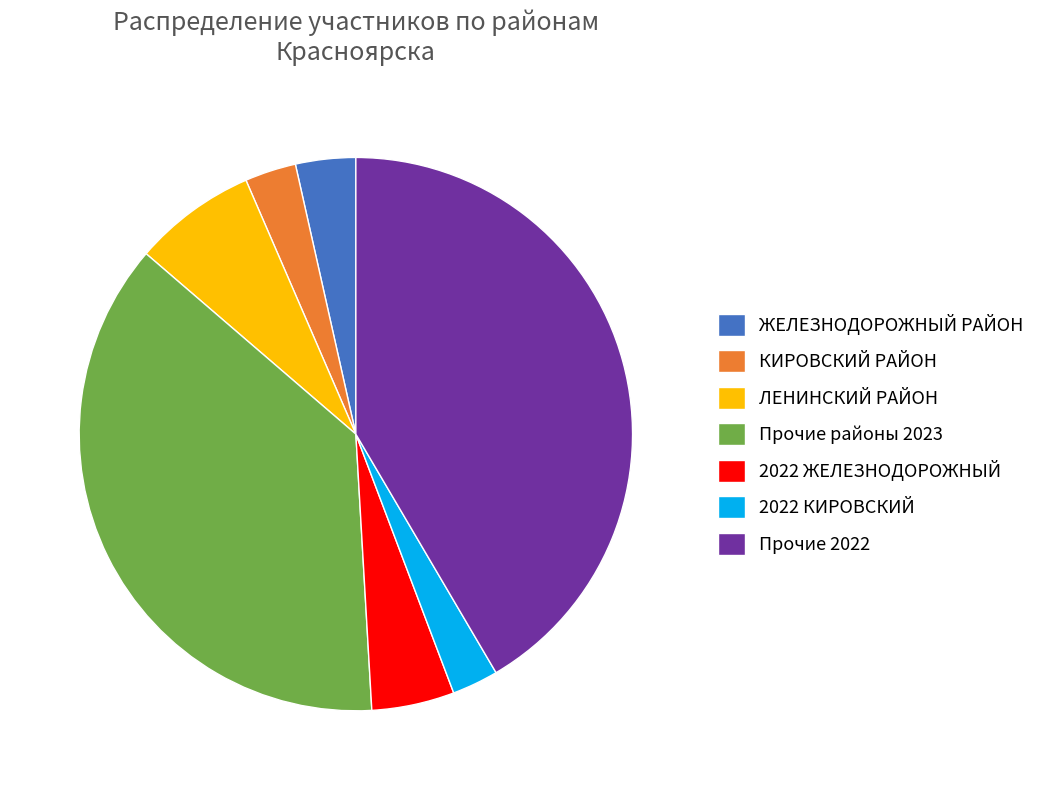

Approximately how many times larger is the value at КИРОВСКИЙ РАЙОН compared to 2022 КИРОВСКИЙ?

1.1